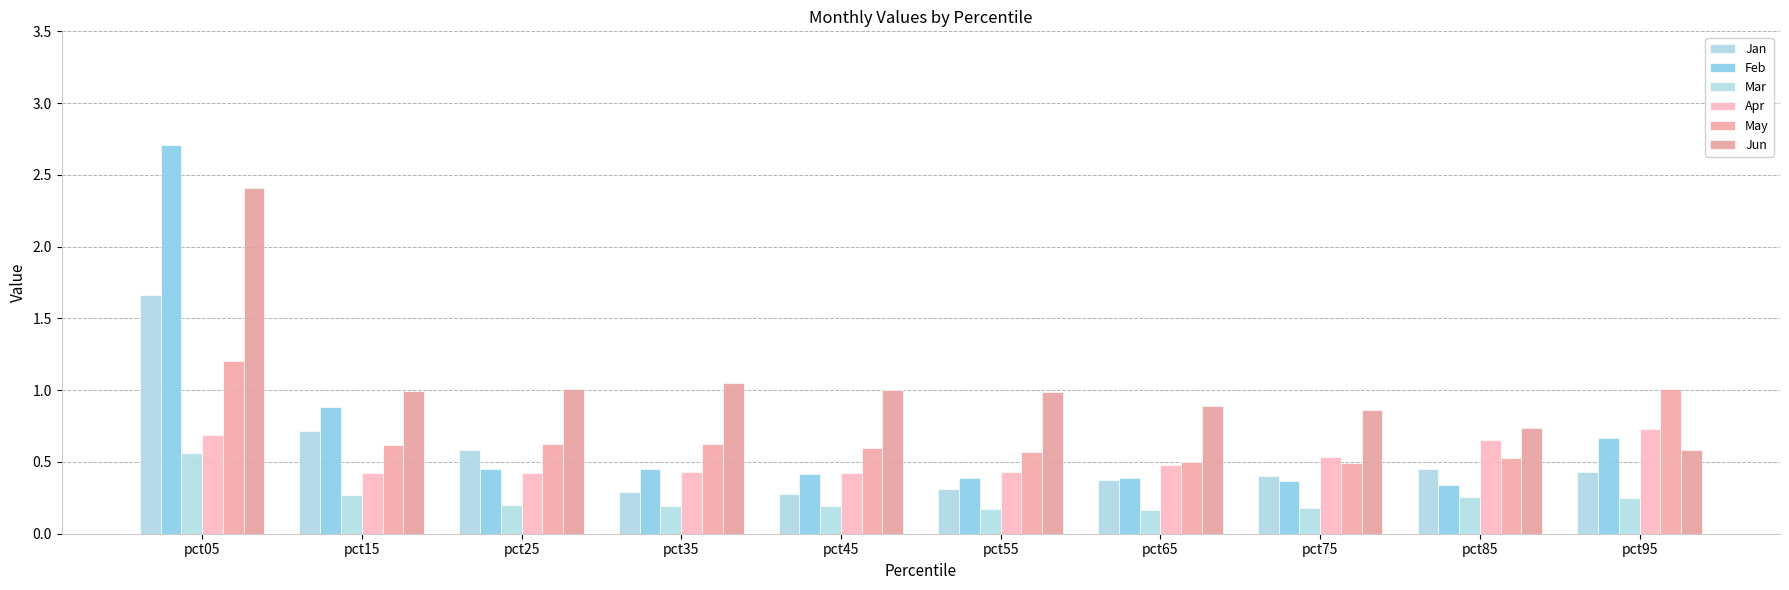

Reading left to right, what are all the values shown in this chart?

Jan: pct05=1.7	pct15=0.7	pct25=0.6	pct35=0.3	pct45=0.3	pct55=0.3	pct65=0.4	pct75=0.4	pct85=0.5	pct95=0.4
Feb: pct05=2.7	pct15=0.9	pct25=0.4	pct35=0.5	pct45=0.4	pct55=0.4	pct65=0.4	pct75=0.4	pct85=0.3	pct95=0.7
Mar: pct05=0.6	pct15=0.3	pct25=0.2	pct35=0.2	pct45=0.2	pct55=0.2	pct65=0.2	pct75=0.2	pct85=0.3	pct95=0.3
Apr: pct05=0.7	pct15=0.4	pct25=0.4	pct35=0.4	pct45=0.4	pct55=0.4	pct65=0.5	pct75=0.5	pct85=0.7	pct95=0.7
May: pct05=1.2	pct15=0.6	pct25=0.6	pct35=0.6	pct45=0.6	pct55=0.6	pct65=0.5	pct75=0.5	pct85=0.5	pct95=1.0
Jun: pct05=2.4	pct15=1.0	pct25=1.0	pct35=1.1	pct45=1.0	pct55=1.0	pct65=0.9	pct75=0.9	pct85=0.7	pct95=0.6